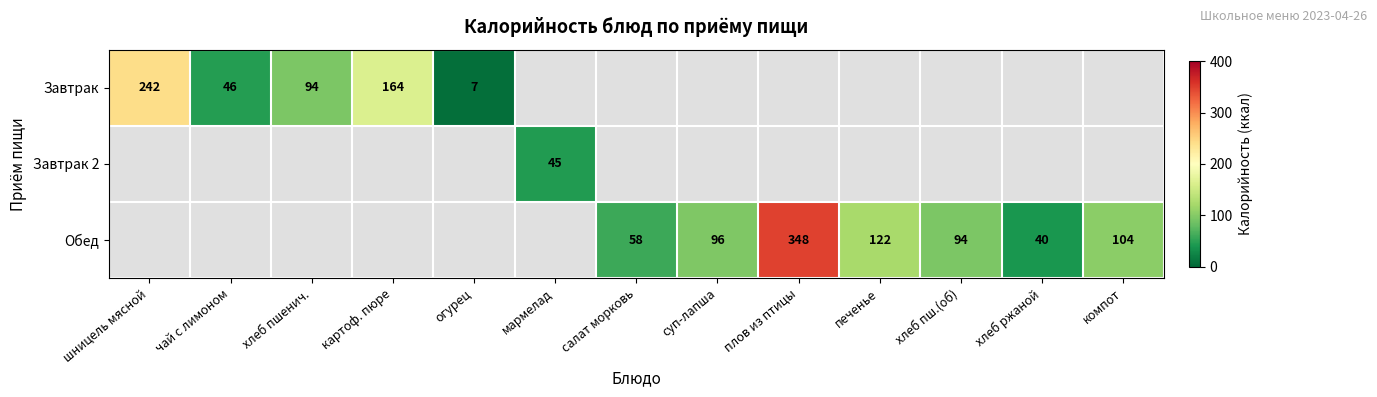

The value of Обед at хлеб пш.(об) is 148. True or false?

False